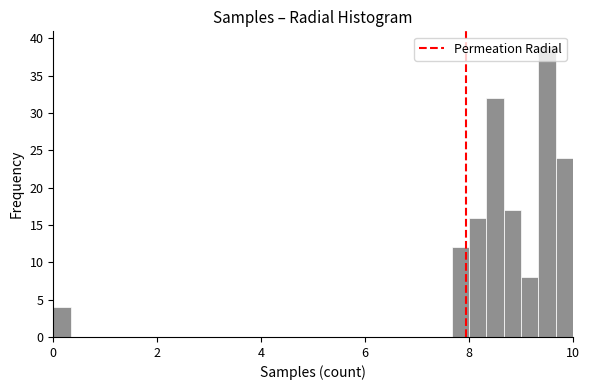

Around what value on the x-axis is the tallest bar? Give the approximate position of its centre, as read against the axis.

9.6